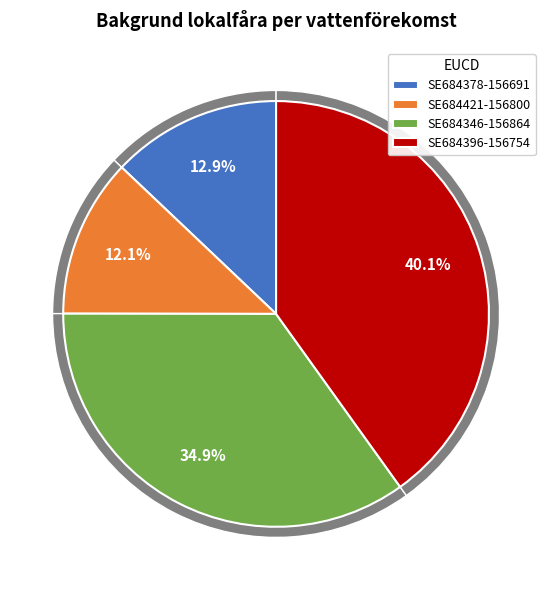

Rank the categories by value from highest to lowest.

SE684396-156754, SE684346-156864, SE684378-156691, SE684421-156800